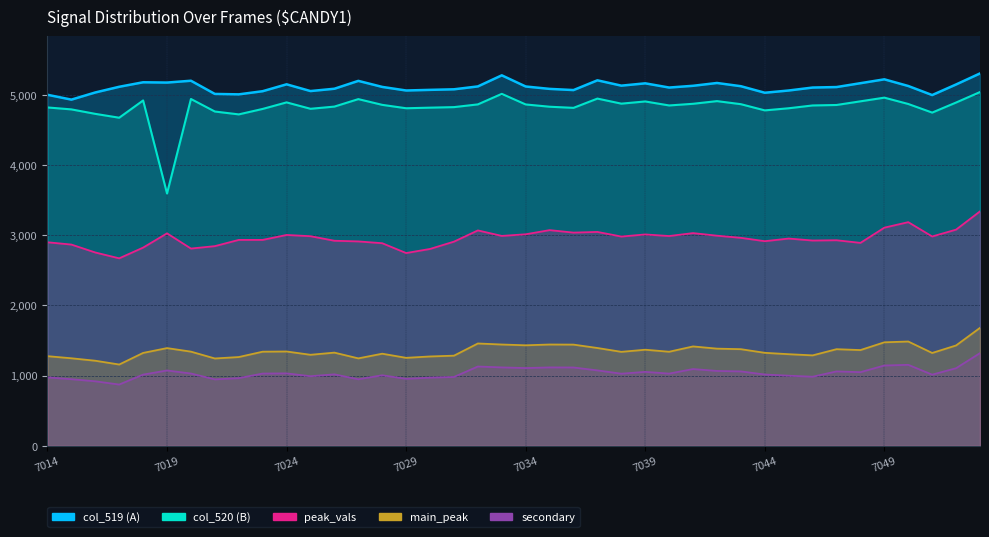

How many interior local valleys does the secondary series have?

11